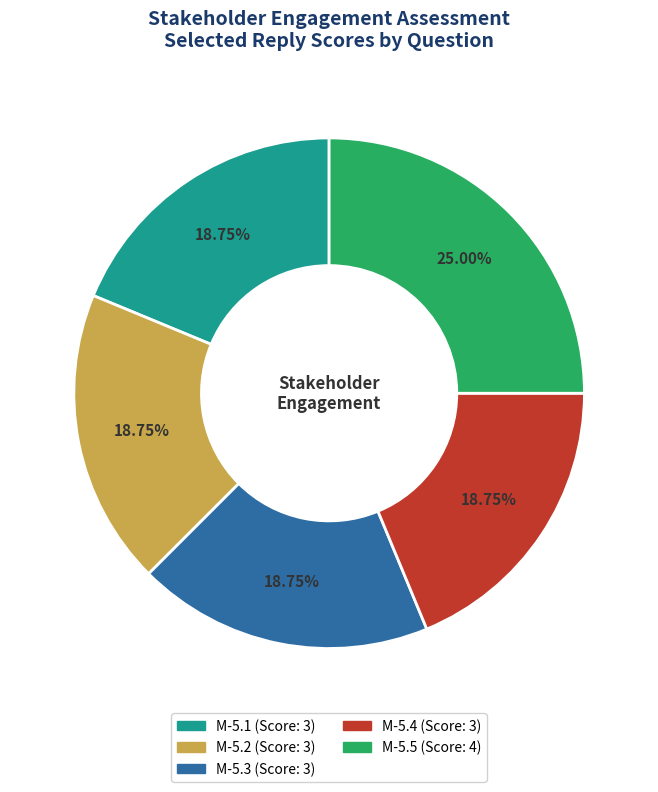

Does any single category account for the majority?

No